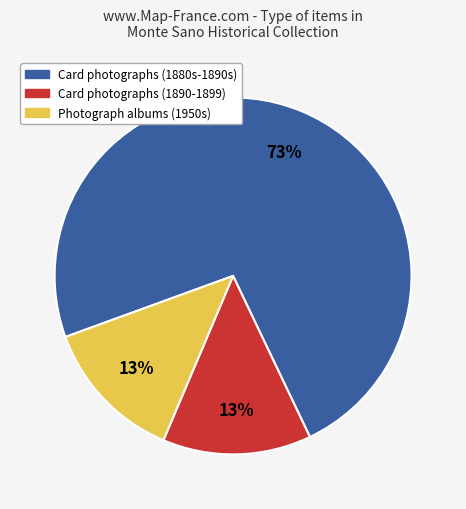

To the nearest percent, what is the average slice percentage?

33%